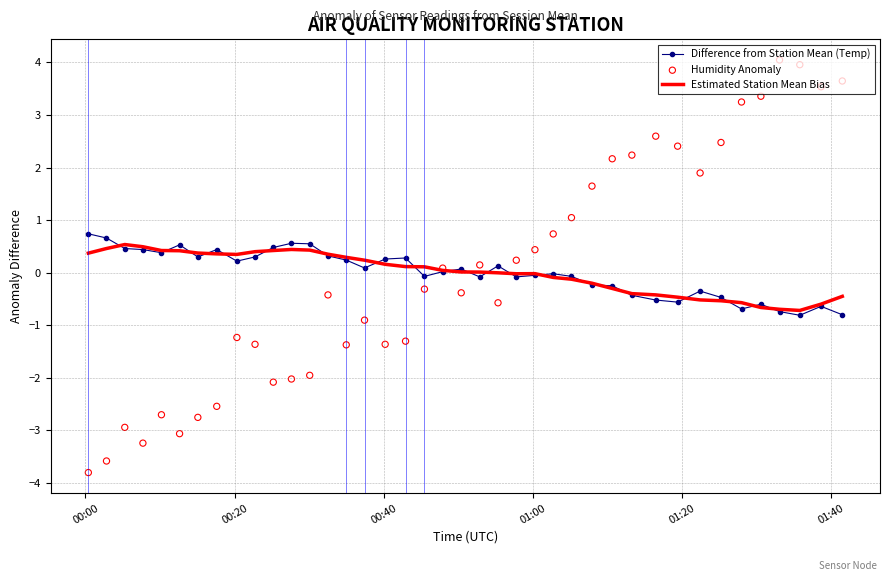

What are all the series names shown in the legend?

Difference from Station Mean (Temp), Estimated Station Mean Bias, Humidity Anomaly